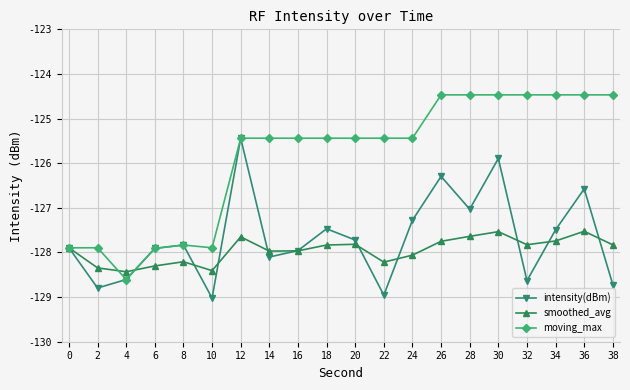

What is the spread (max minus min) of values at 14?

2.7